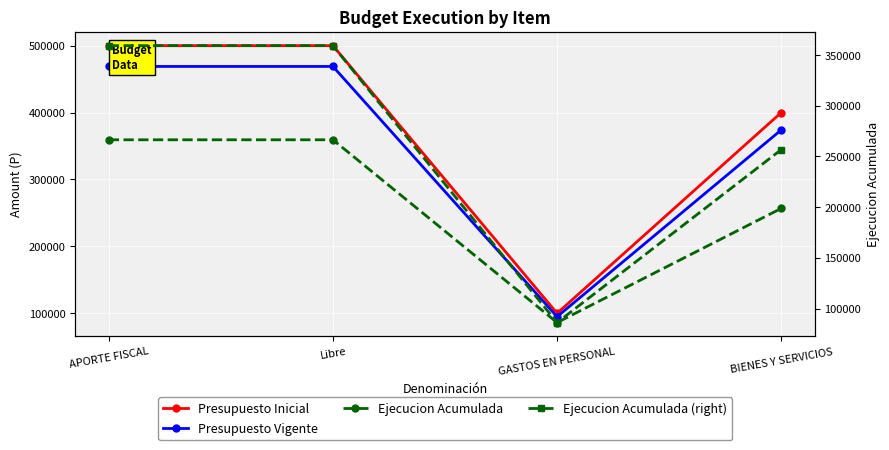

Which series has the widest spread of values?

Presupuesto Inicial